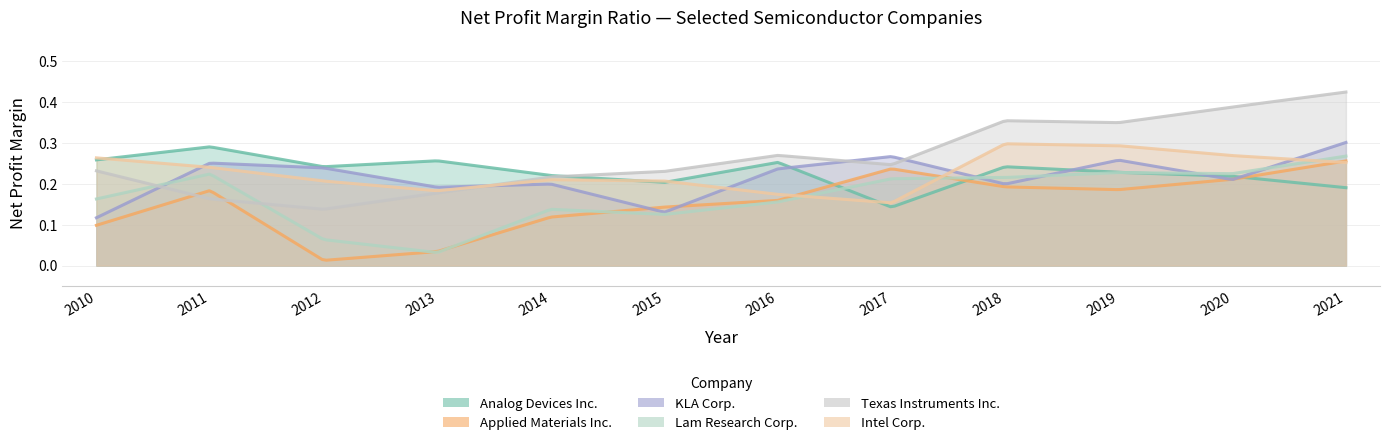

What is the average value of the Intel Corp. series?

0.2